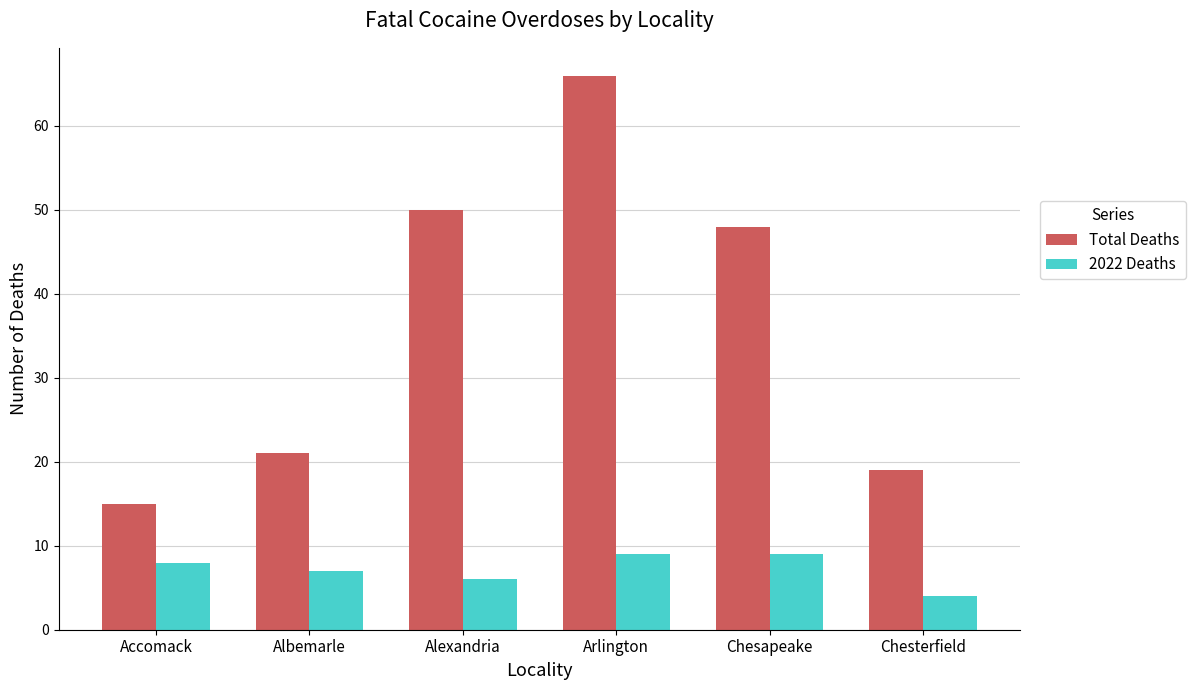

Which series has the widest spread of values?

Total Deaths